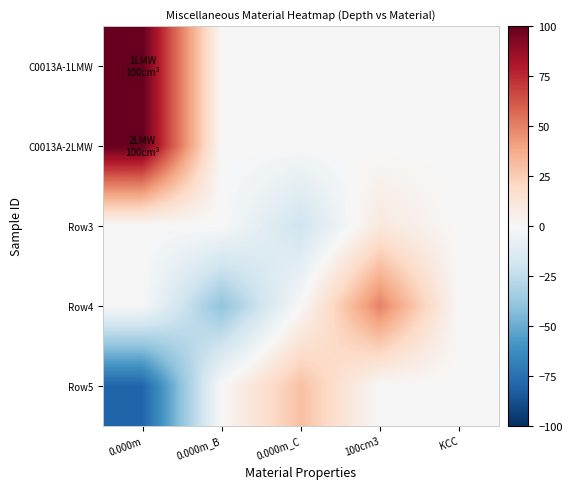

Reading left to right, extract all data points from this chart.

C0013A-1LMW: 0.000m=100	0.000m_B=0	0.000m_C=0	100cm3=0	KCC=0
C0013A-2LMW: 0.000m=100	0.000m_B=0	0.000m_C=0	100cm3=0	KCC=0
Row3: 0.000m=0	0.000m_B=0	0.000m_C=-20	100cm3=10	KCC=0
Row4: 0.000m=0	0.000m_B=-40	0.000m_C=0	100cm3=50	KCC=0
Row5: 0.000m=-80	0.000m_B=0	0.000m_C=30	100cm3=0	KCC=0